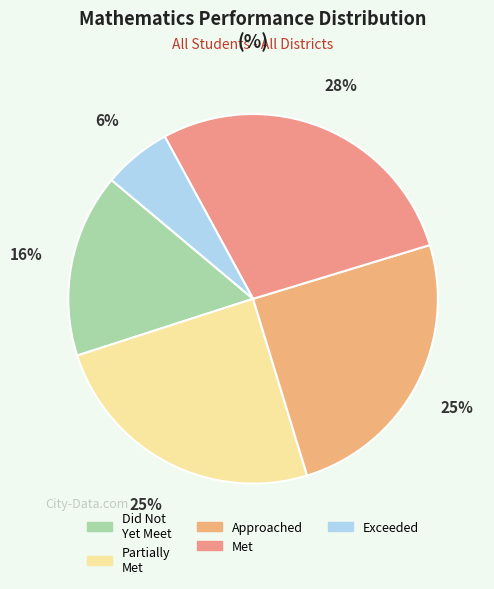

Which slice is the largest?

Met